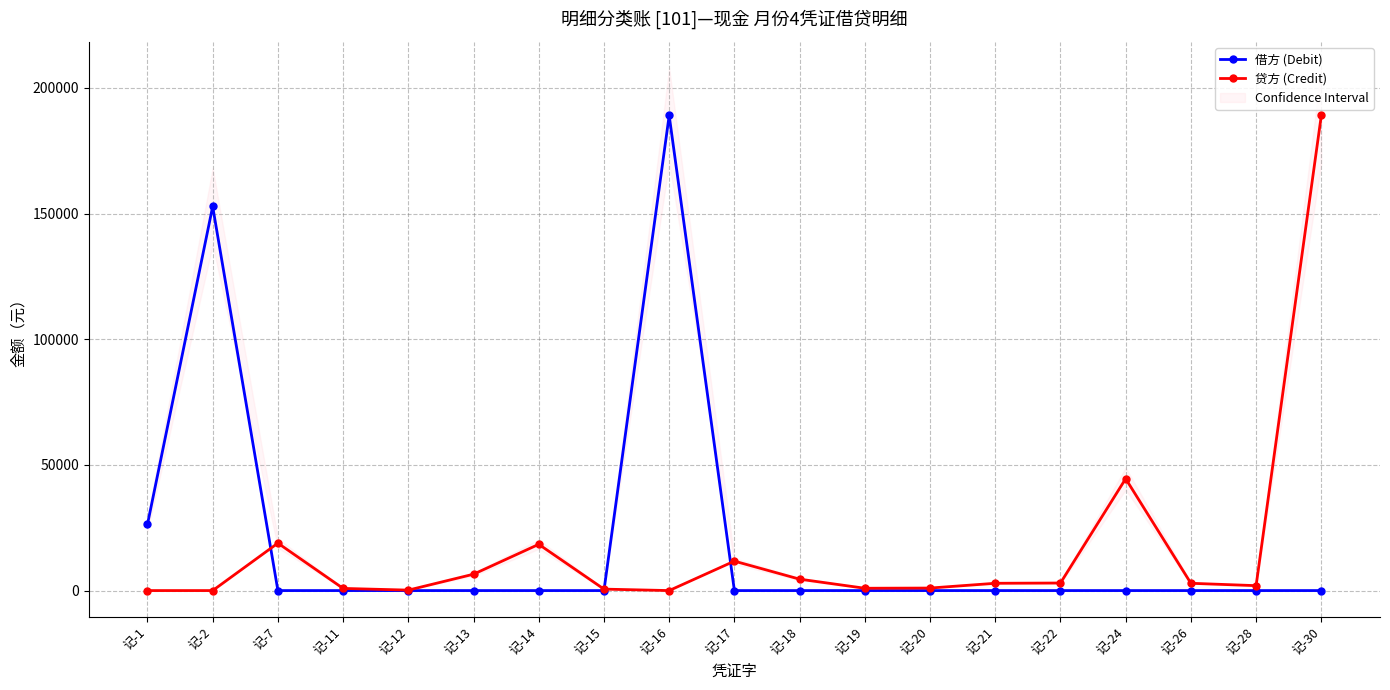

The value of 贷方 (Credit) at 记-7 is 10106.8. True or false?

False